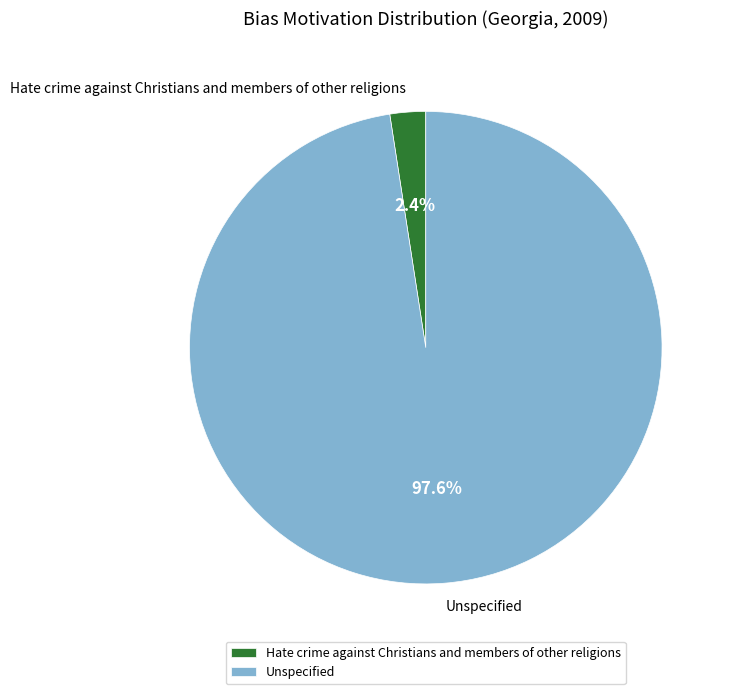

What is the smallest slice in the pie chart?

Hate crime against Christians and members of other religions